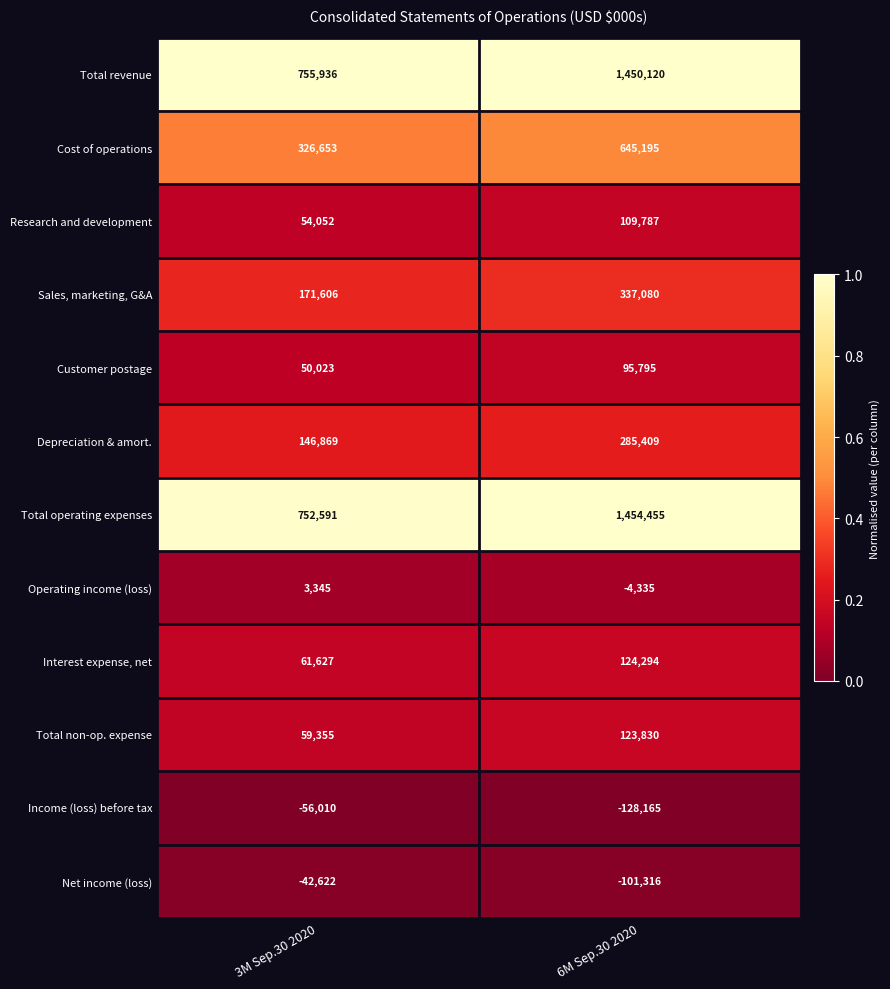

Is it true that Cost of operations equals 533046 at 3M Sep.30 2020?

False